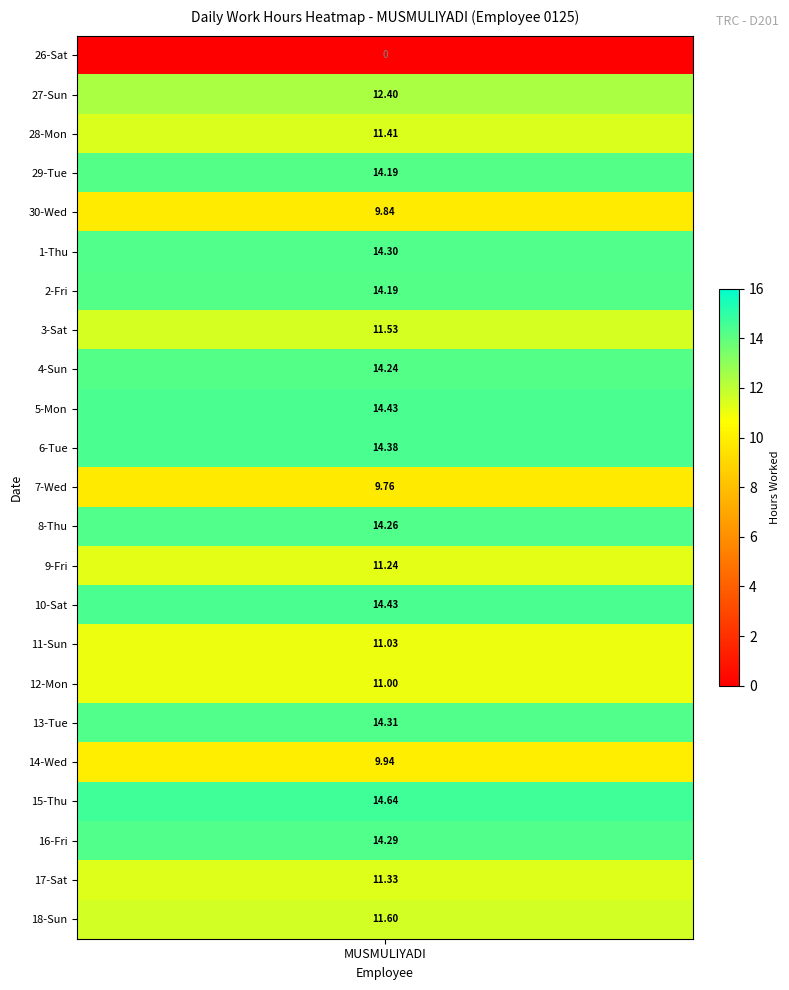

Rank the categories by value from lowest to highest.

26-Sat, 7-Wed, 30-Wed, 14-Wed, 12-Mon, 11-Sun, 9-Fri, 17-Sat, 28-Mon, 3-Sat, 18-Sun, 27-Sun, 29-Tue, 2-Fri, 4-Sun, 8-Thu, 16-Fri, 1-Thu, 13-Tue, 6-Tue, 5-Mon, 10-Sat, 15-Thu